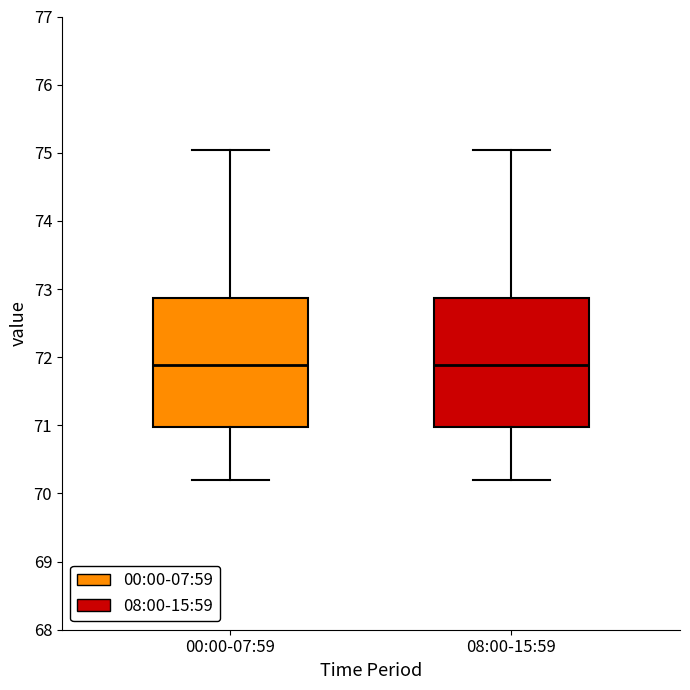

Reading left to right, transcribe this box plot: for each box, give where its median line is, the range the box spans, and where its two whiskers end, as read against the y-axis. The values are not printed on the chart, so give them approximately, as read against the axis.

00:00-07:59: median 71.9, box 71.0 to 72.9, whiskers 70.2 to 75.0
08:00-15:59: median 71.9, box 71.0 to 72.9, whiskers 70.2 to 75.0